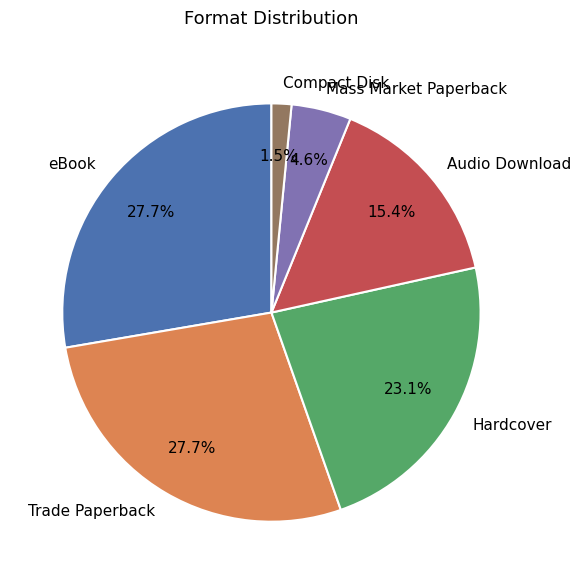

Count the number of slices in the pie.

6